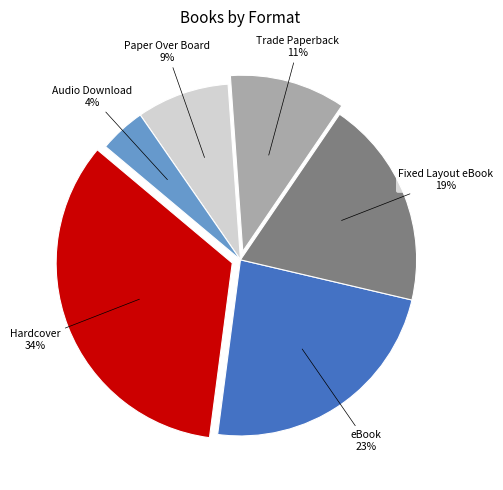

Is there any slice that represents more than half of the pie?

No